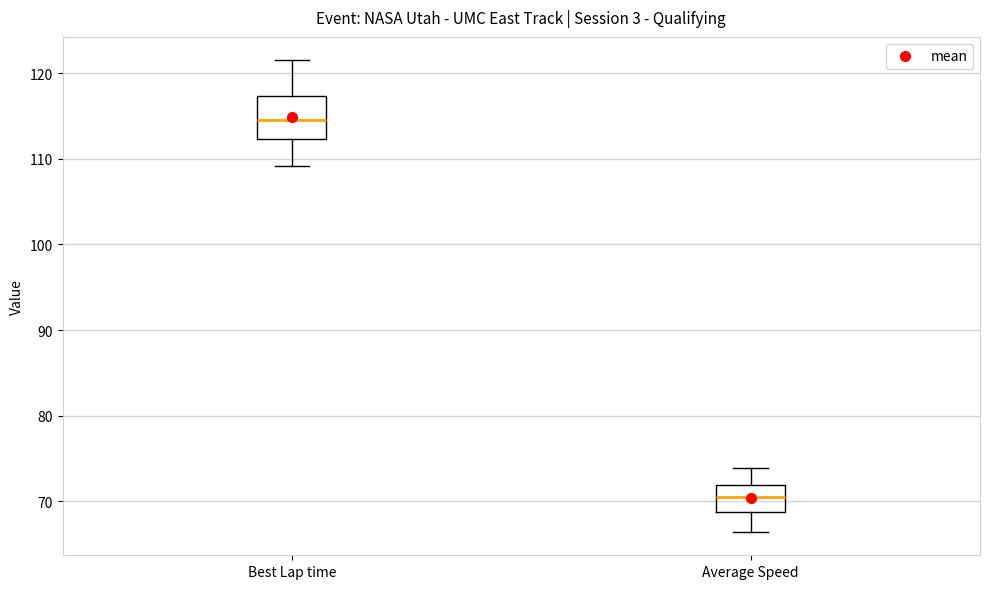

Reading left to right, read every box against the y-axis: the position of its median line, the range the box covers, and the ends of its whiskers. The values are not printed on the chart, so give them approximately, as read against the axis.

Best Lap time: median 115, box 112 to 117, whiskers 109 to 121
Average Speed: median 70, box 69 to 72, whiskers 66 to 74